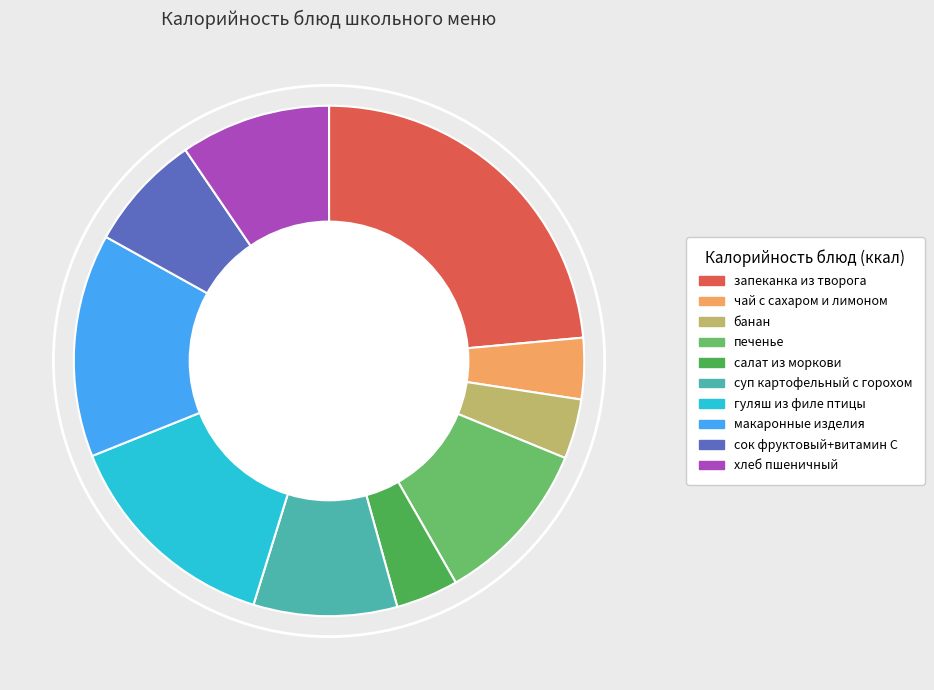

Is the sum of суп картофельный с горохом and сок фруктовый+витамин С greater than half?

No